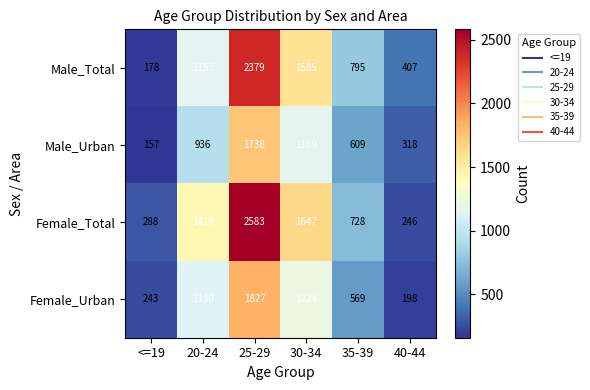

The value of Male_Urban at 20-24 is 936. True or false?

True